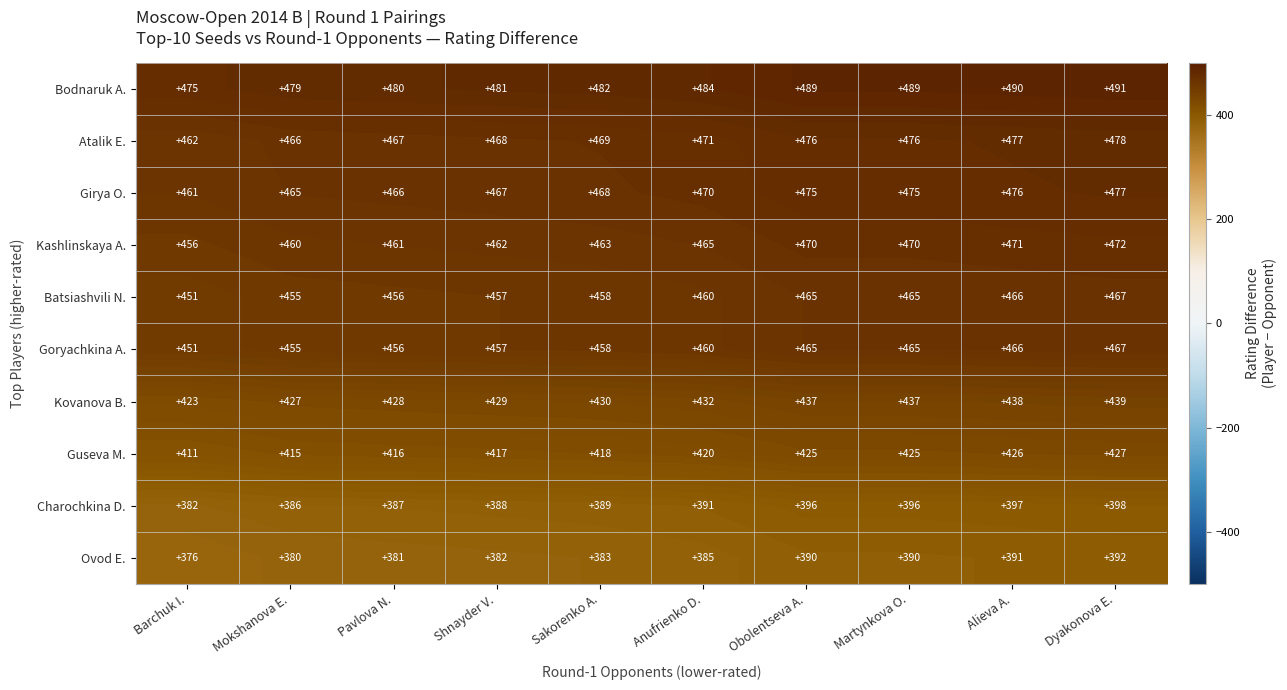

Count the number of categories in the chart.

10